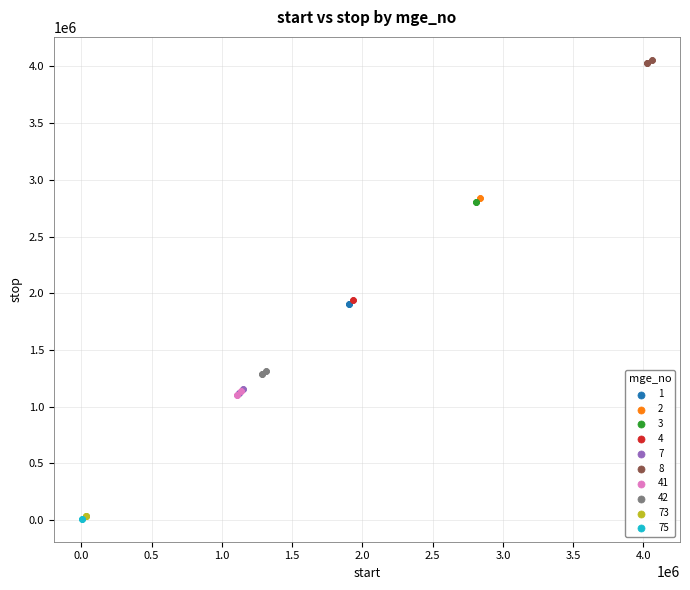

What are all the series names shown in the legend?

1, 2, 3, 4, 7, 8, 41, 42, 73, 75